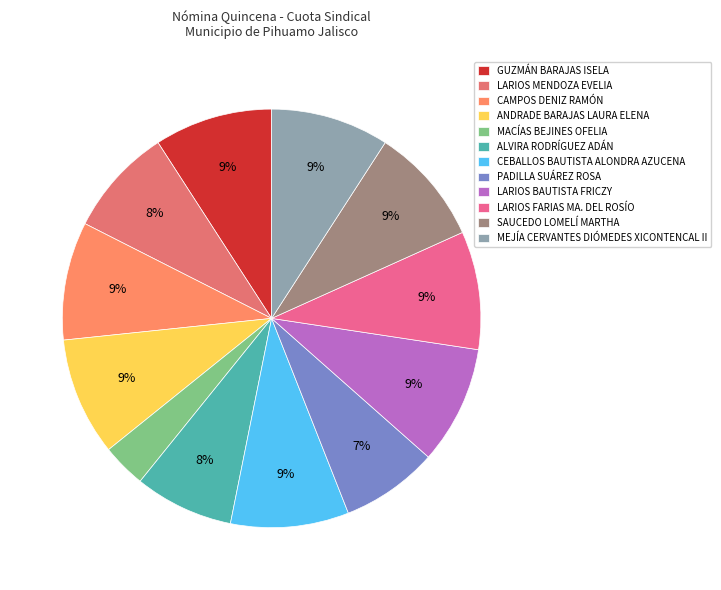

How much of the chart is everything except MEJÍA CERVANTES DIÓMEDES XICONTENCAL II?

90.9%